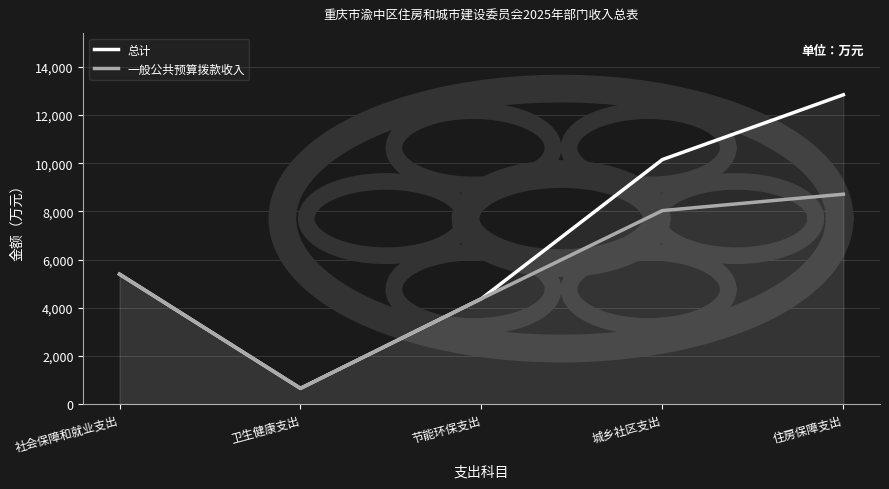

List the series in order of their overall mean, highest first.

总计, 一般公共预算拨款收入